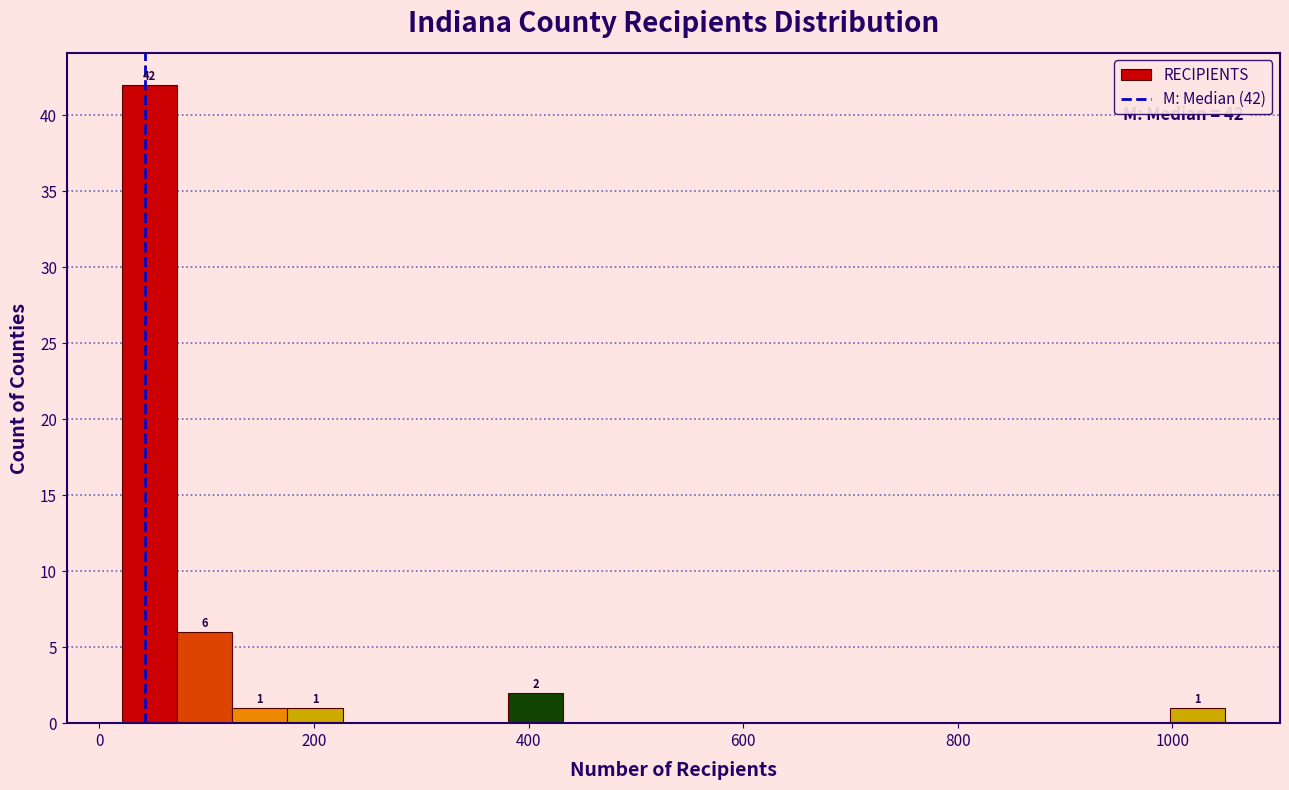

Read against the x-axis, roughly where is the centre of the tallest bar?

40